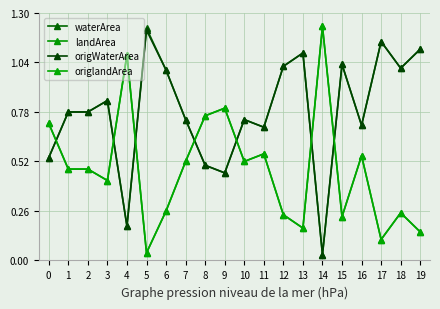

Is this an area chart (filled region under the line)?

No